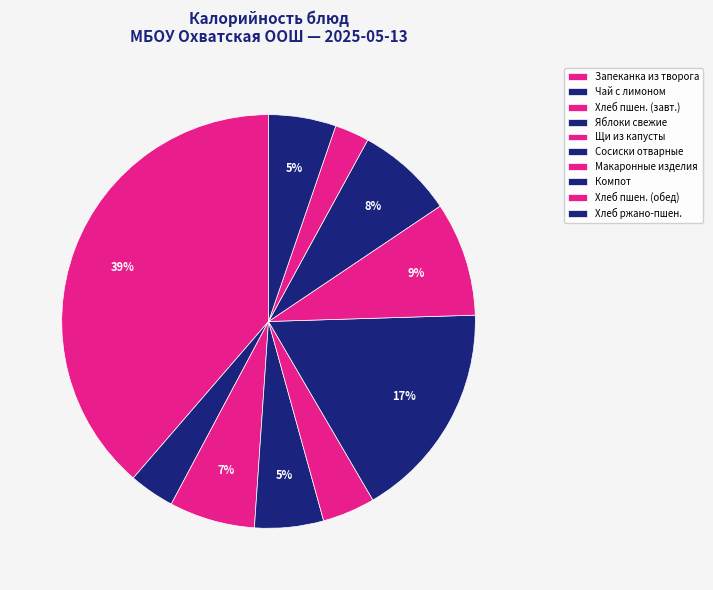

Is there any slice that represents more than half of the pie?

No